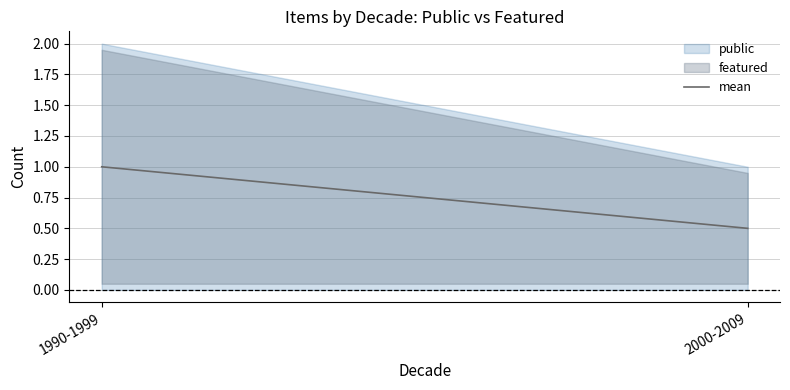

List the labels in order of value, smallest first.

2000-2009, 1990-1999